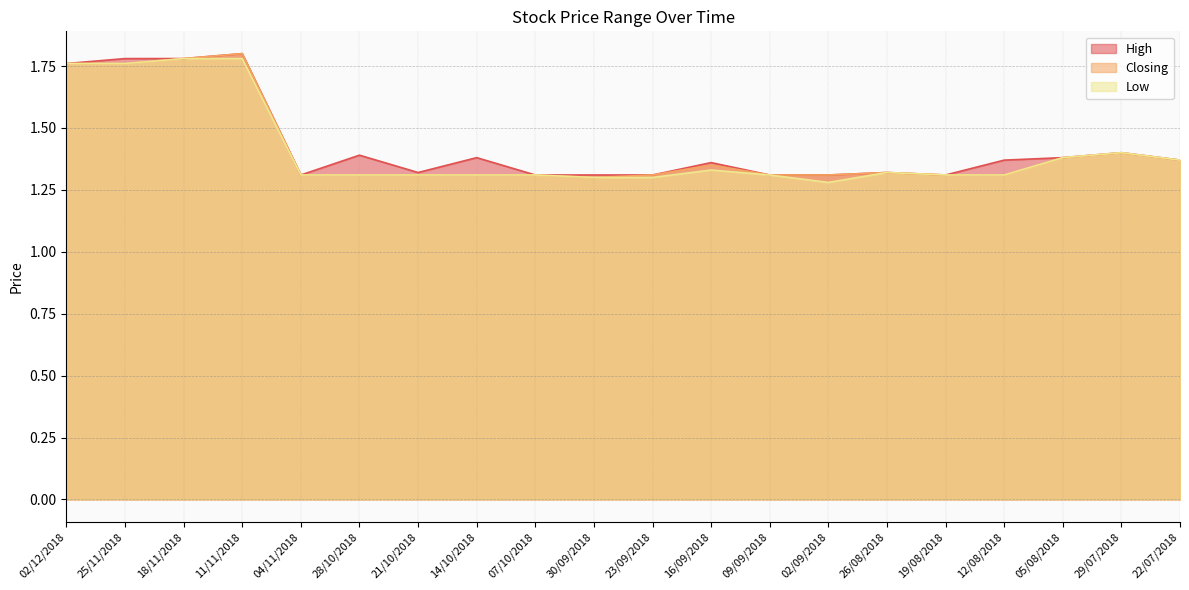

True or false: Low and High cross at least once.

False